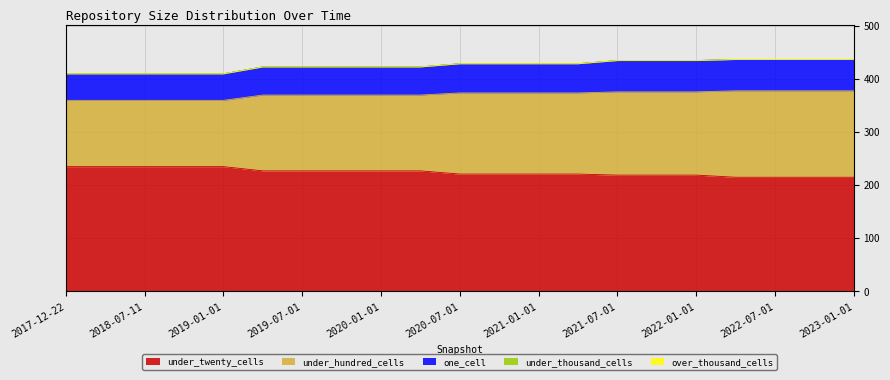

True or false: under_twenty_cells and one_cell intersect in this chart.

False